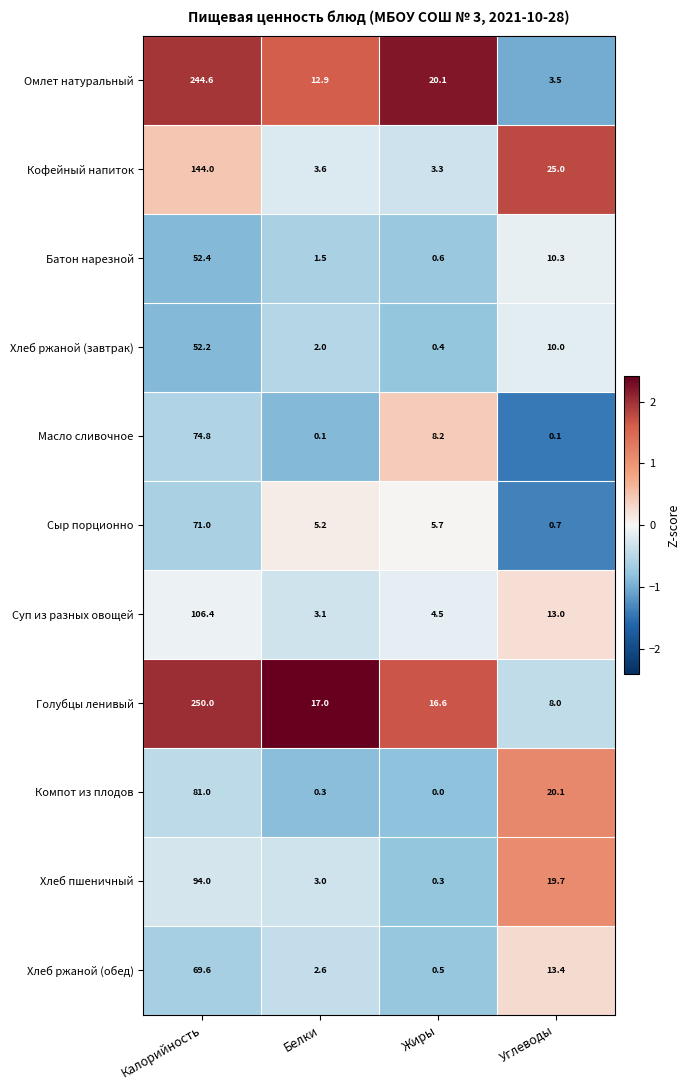

What is the difference between the highest and lowest values at Жиры?

20.1